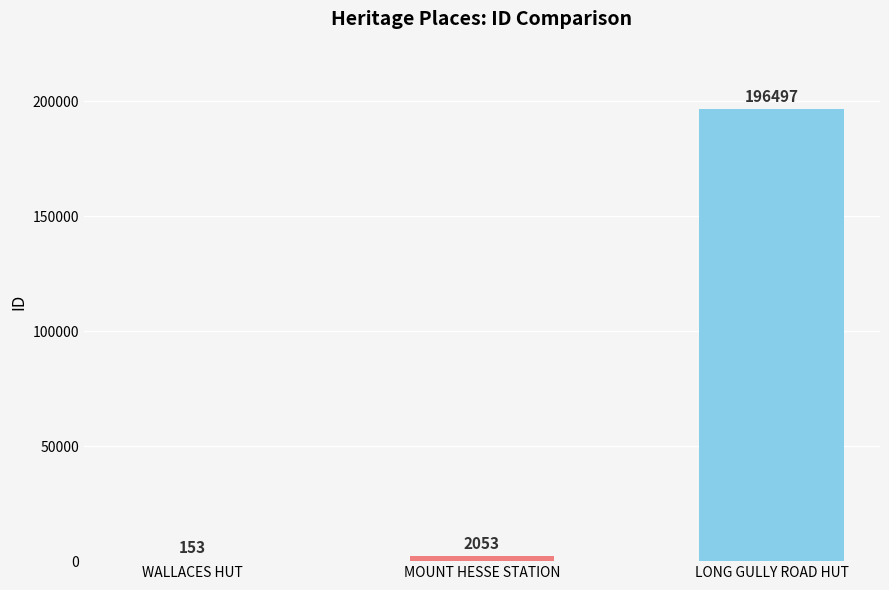

How many series are shown in this chart?

1